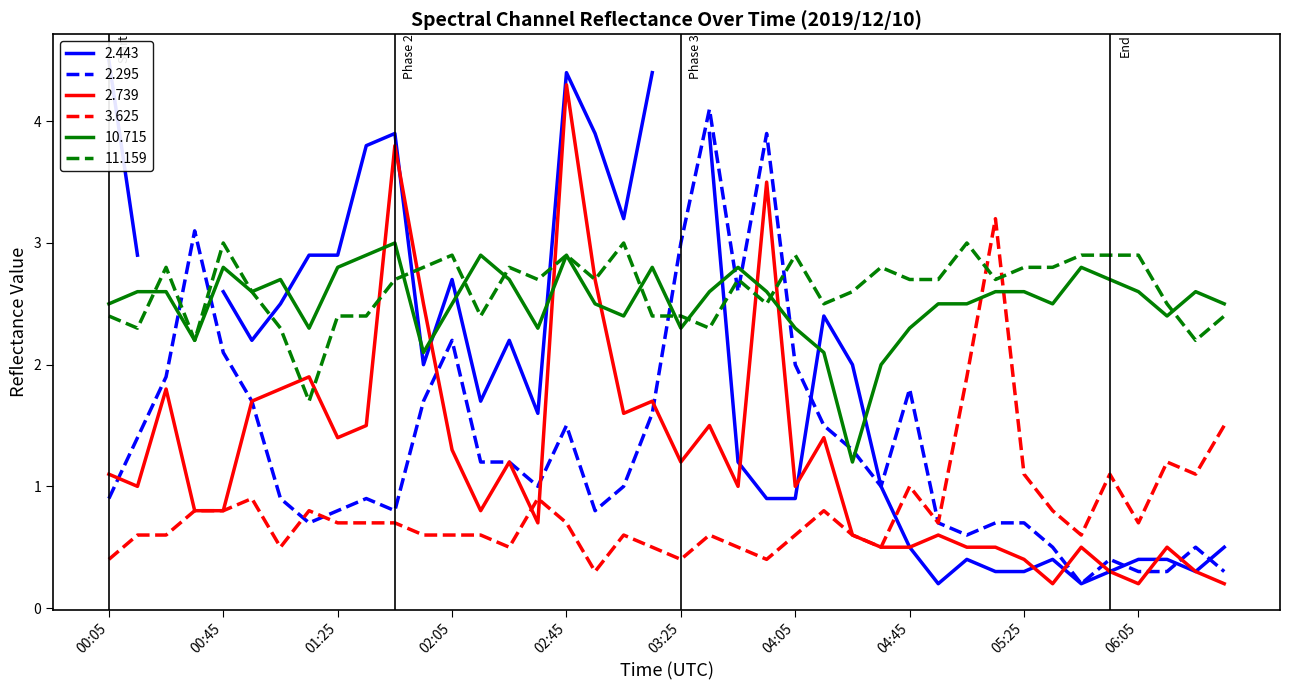

True or false: 10.715 has a value of 2.8 at 01:25.

True